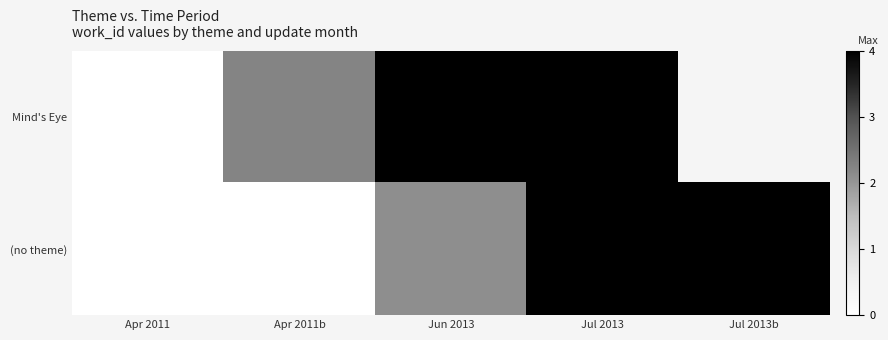

Rank the series by their average value, from highest to lowest.

Mind's Eye, (no theme)